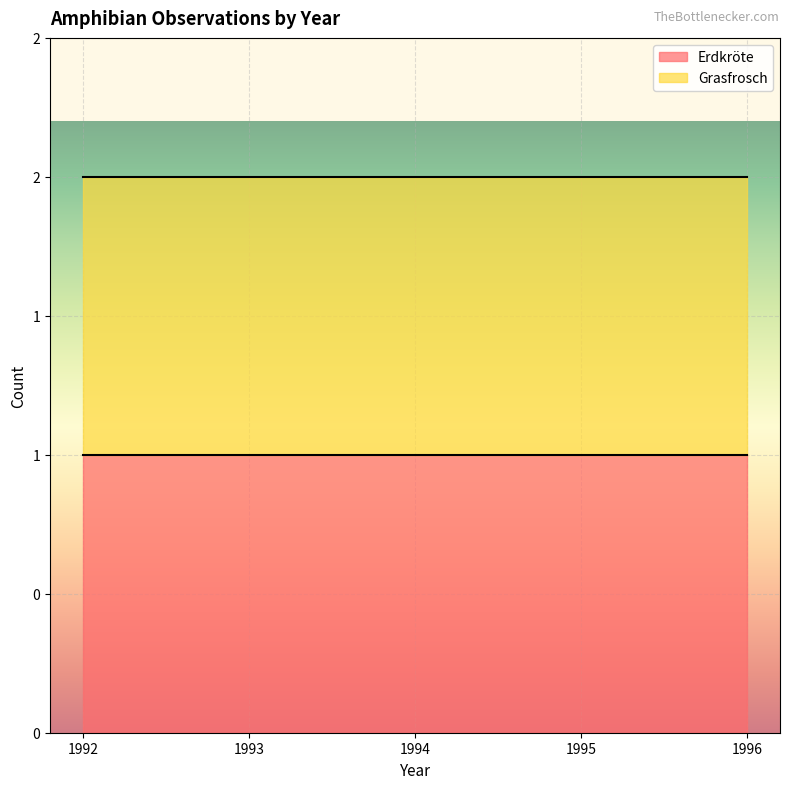

Count the number of data series in this chart.

2